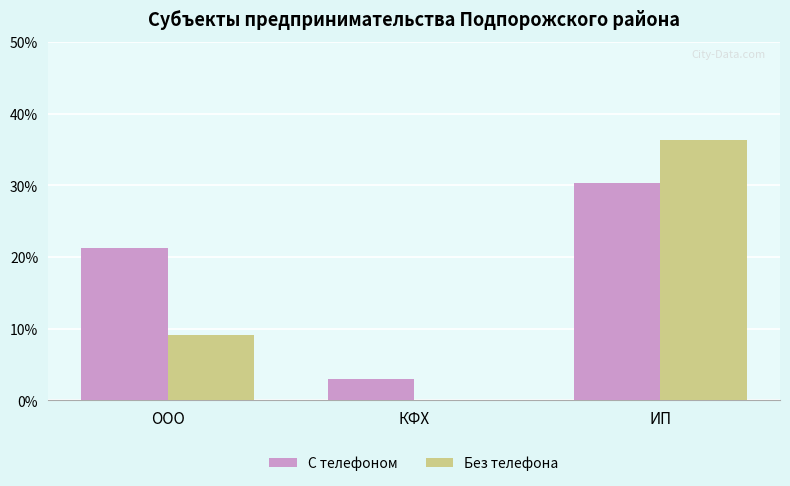

Count the number of data series in this chart.

2